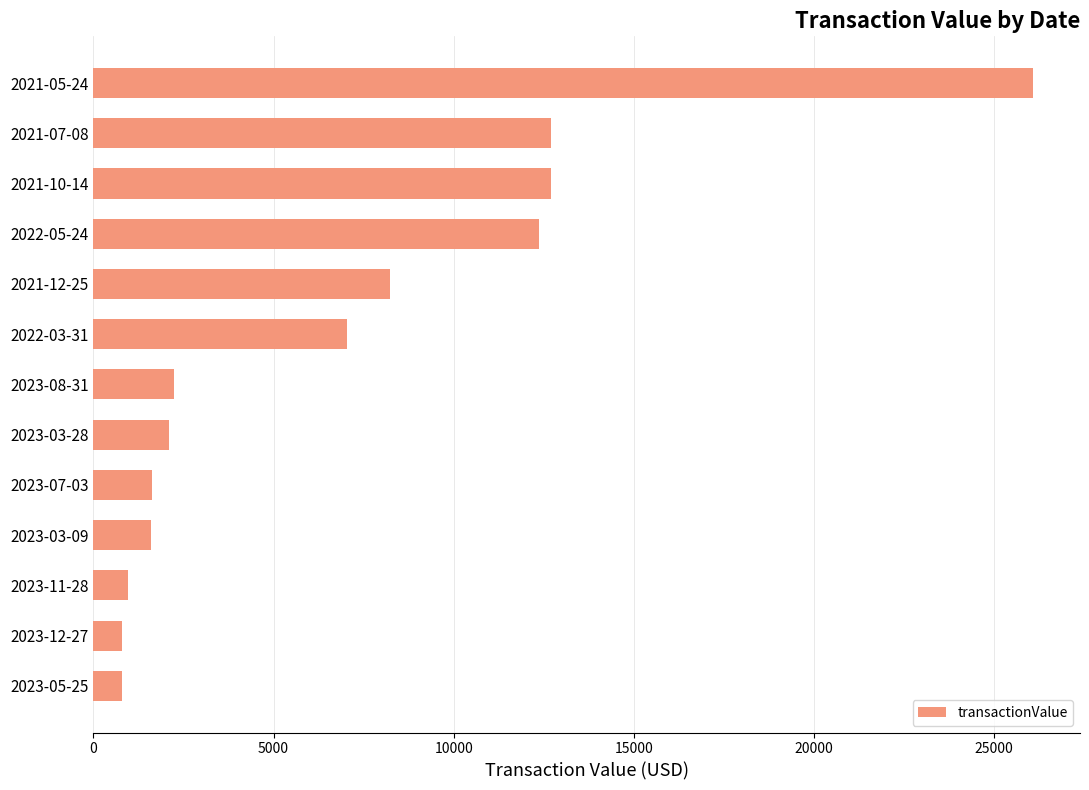

Is it true that the value at 2023-03-28 is 2100?

True